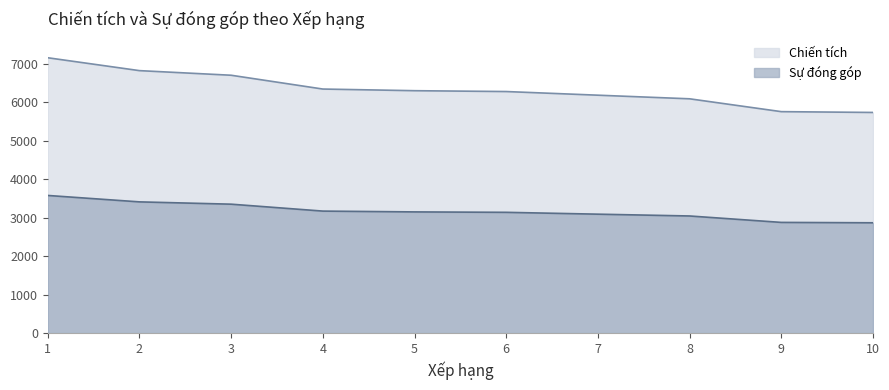

What are all the series names shown in the legend?

Chiến tích, Sự đóng góp